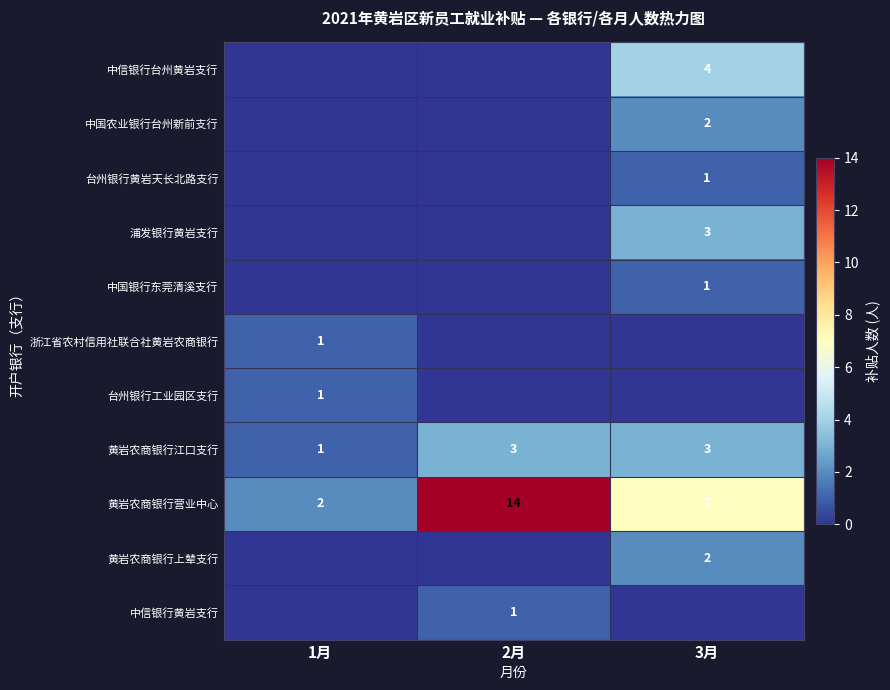

Where is 黄岩农商银行营业中心 nearest to the value 8?

3月